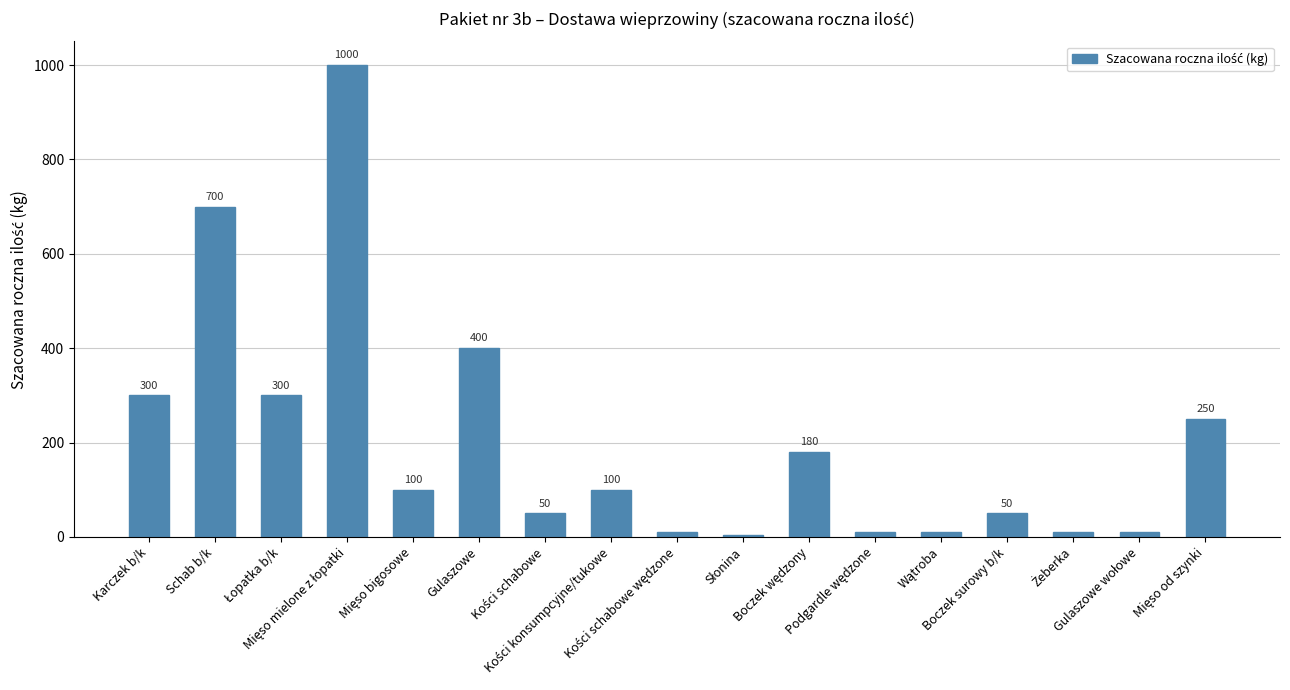

What is the value of the 1st bar from the left?

300